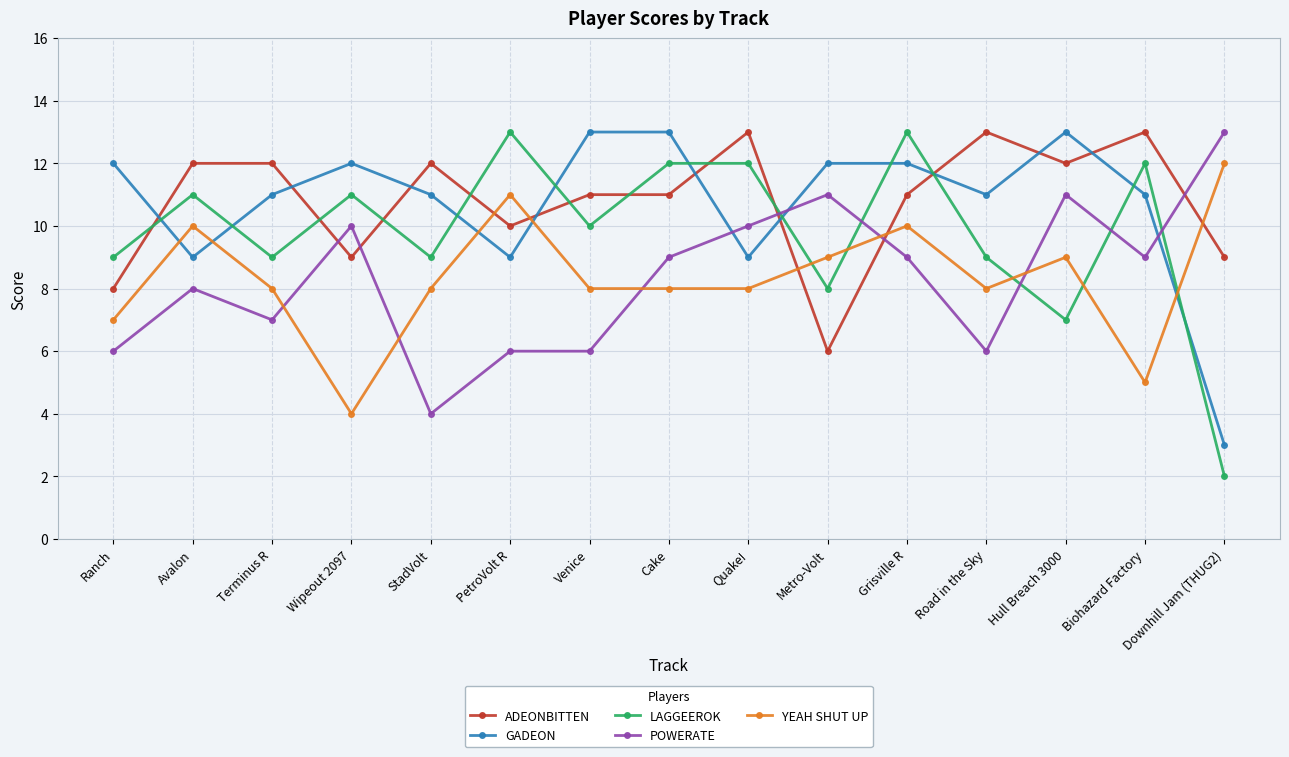

How many series are shown in this chart?

5